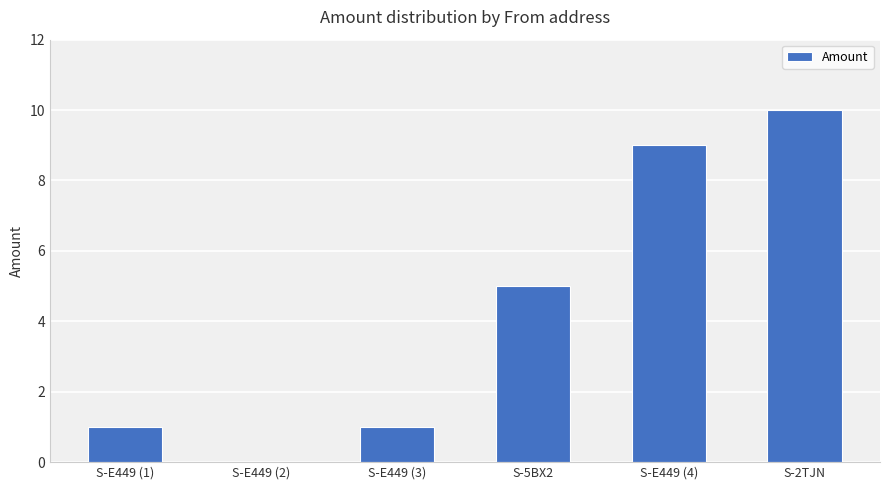

What is the difference between the values at S-2TJN and S-E449 (1)?

9